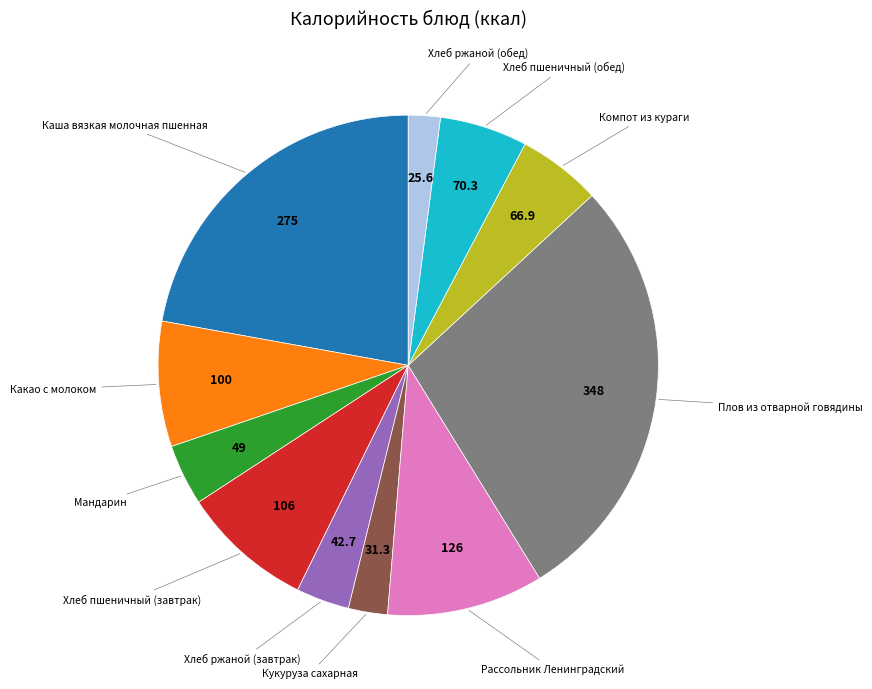

Count the number of slices in the pie.

11